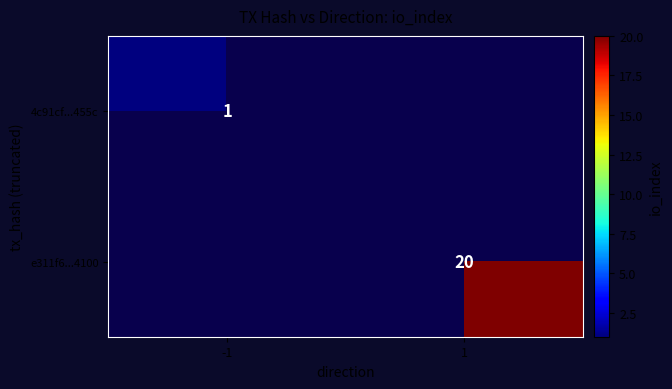

True or false: 4c91cf...455c has a value of 1 at -1.

True